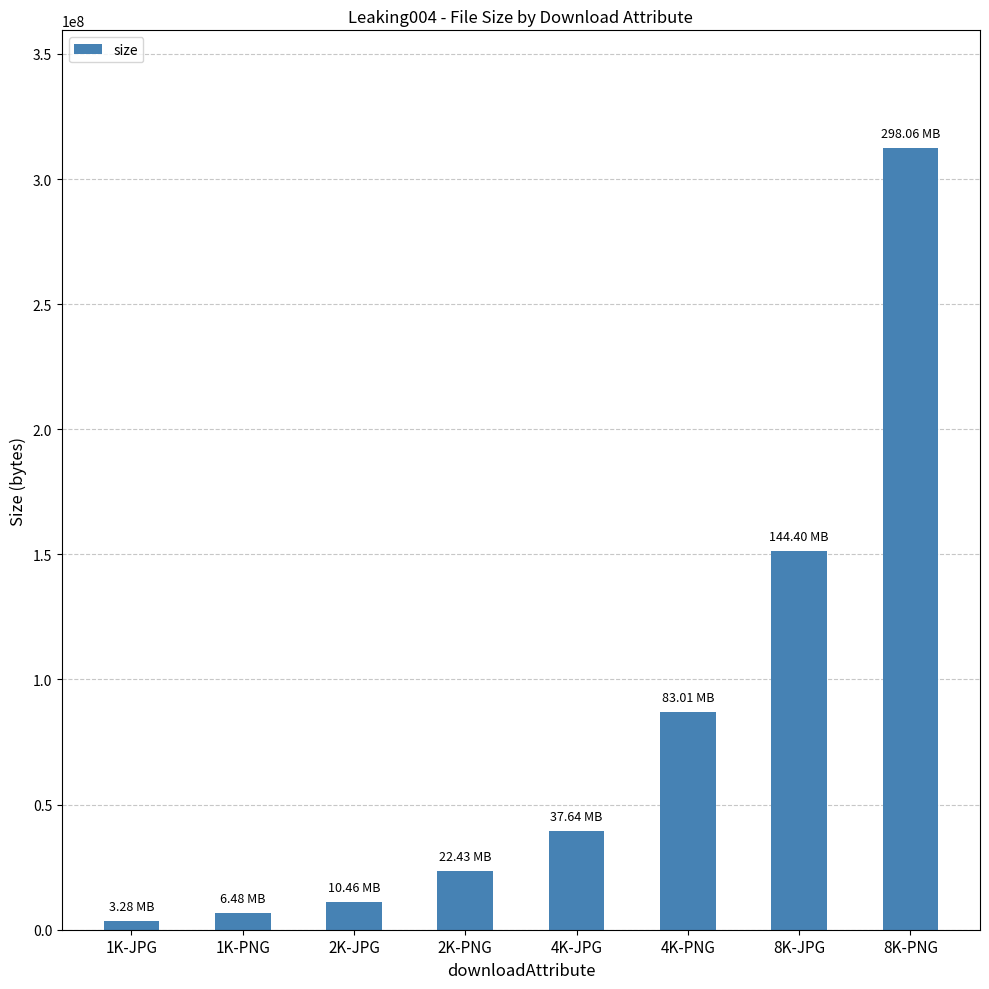

What is the minimum value shown in the chart?

3441936